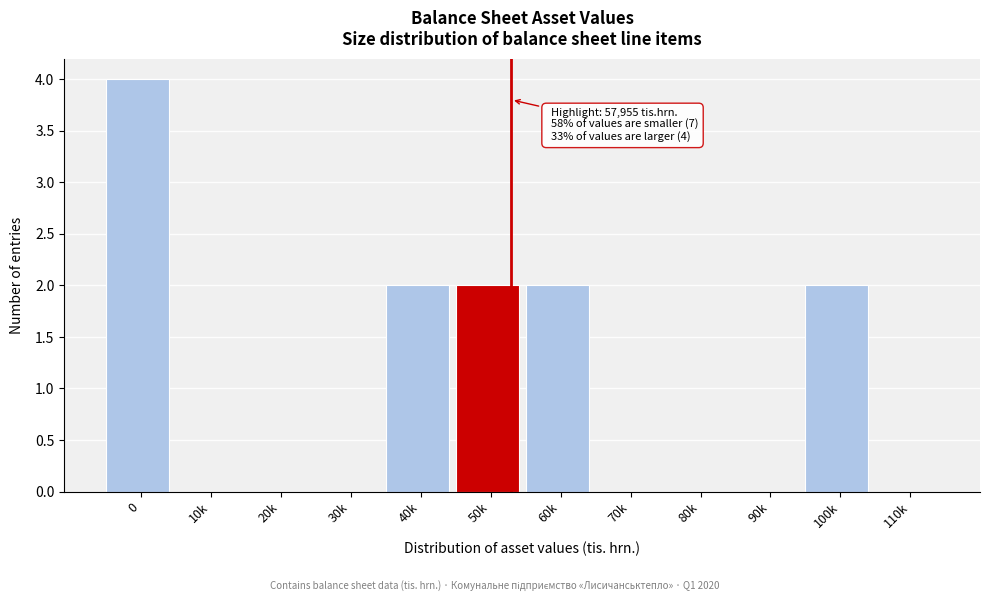

Reading left to right, extract all data points from this chart.

0=4	10k=0	20k=0	30k=0	40k=2	50k=2	60k=2	70k=0	80k=0	90k=0	100k=2	110k=0